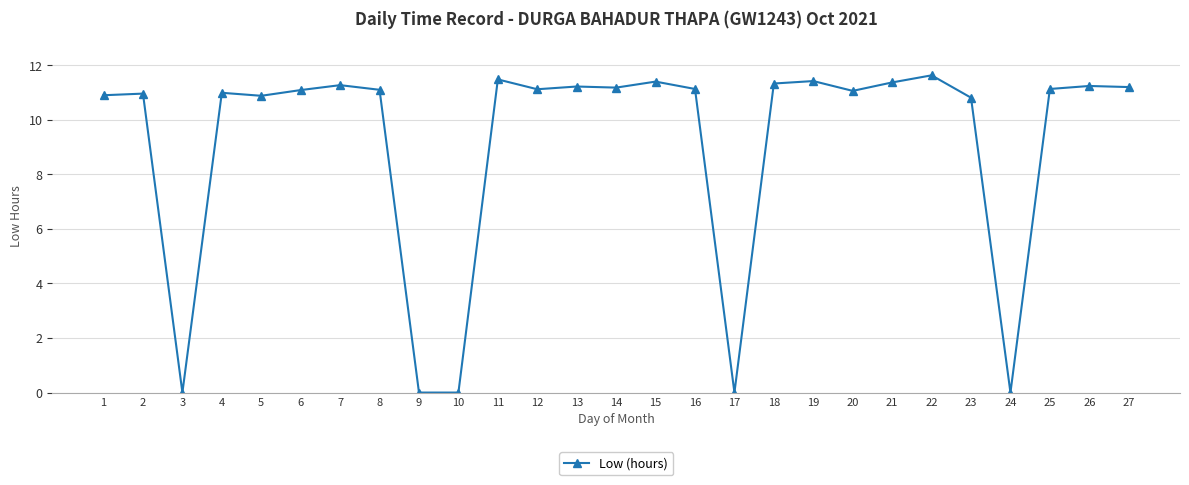

Read the value at 14.

11.2